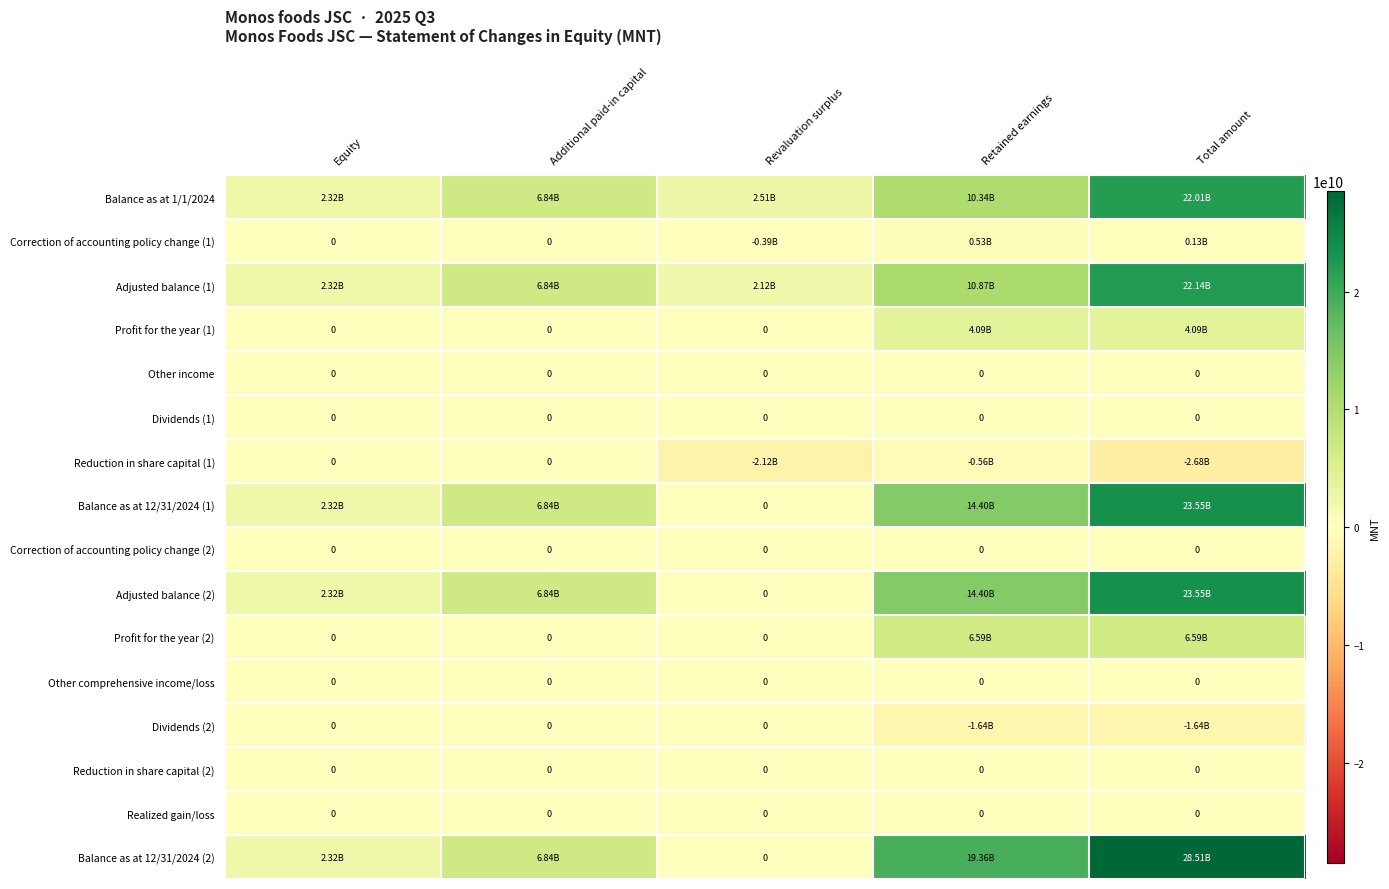

How many data points does each series have?

5